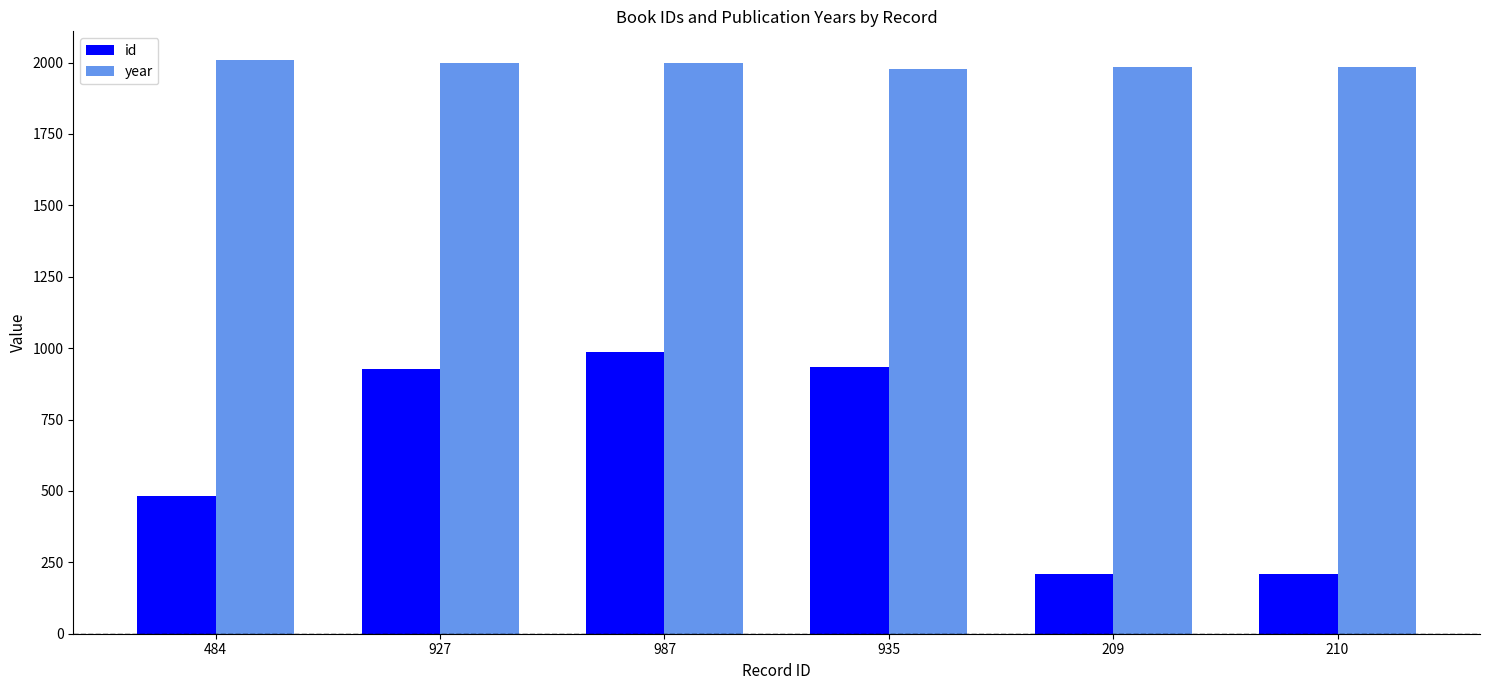

What is the greatest value displayed?

2009